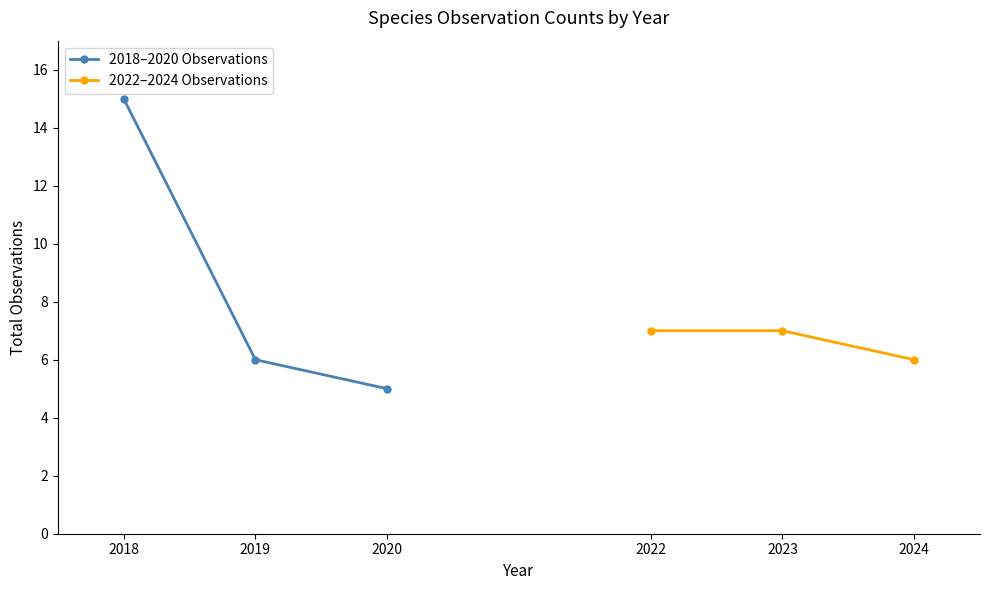

What is the lowest value of the 2018–2020 Observations series?

5